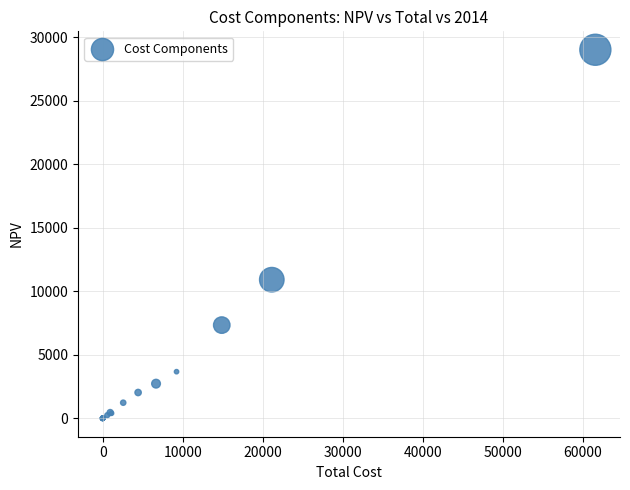

What Y value in the scatter plot is closest to 14512?

10915.5